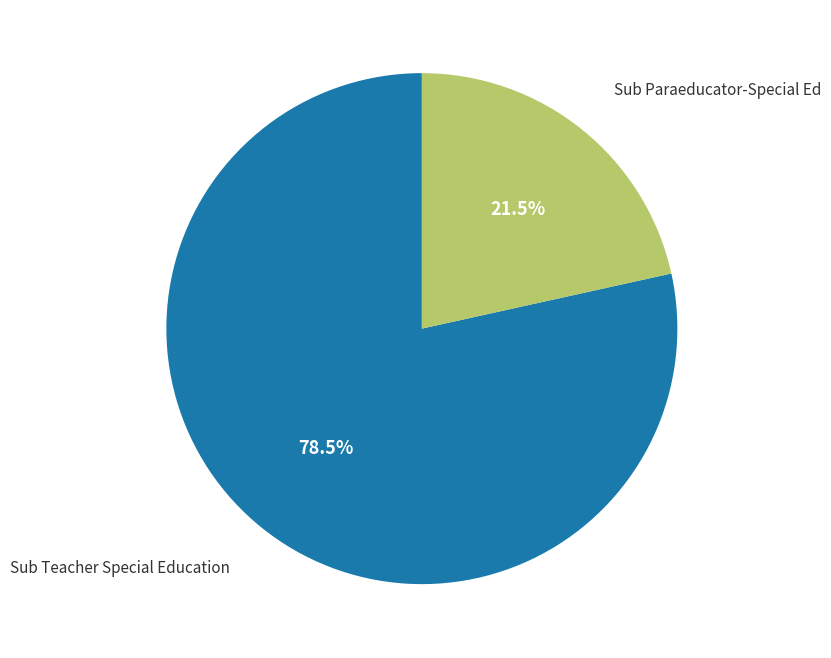

Is there any slice that represents more than half of the pie?

Yes